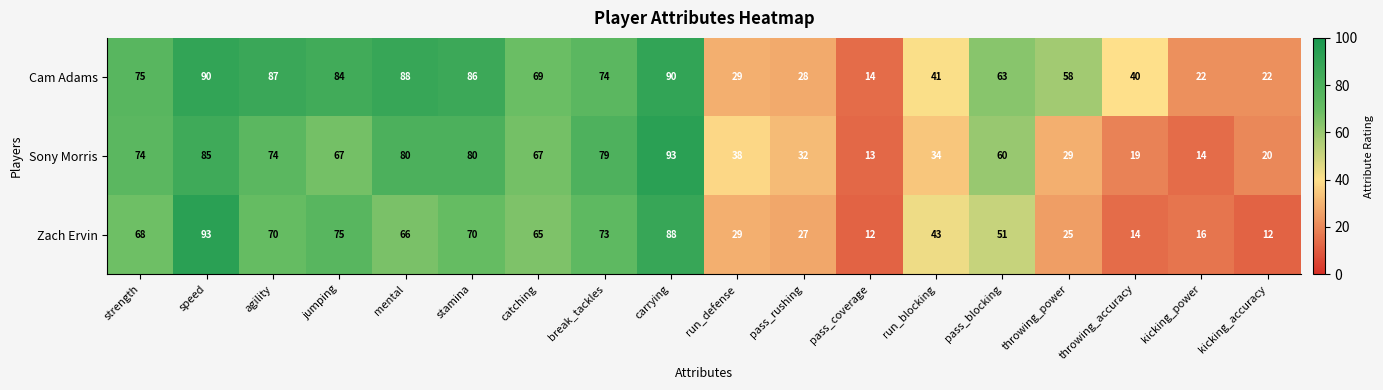

How many data points in Sony Morris are less than 67?

9